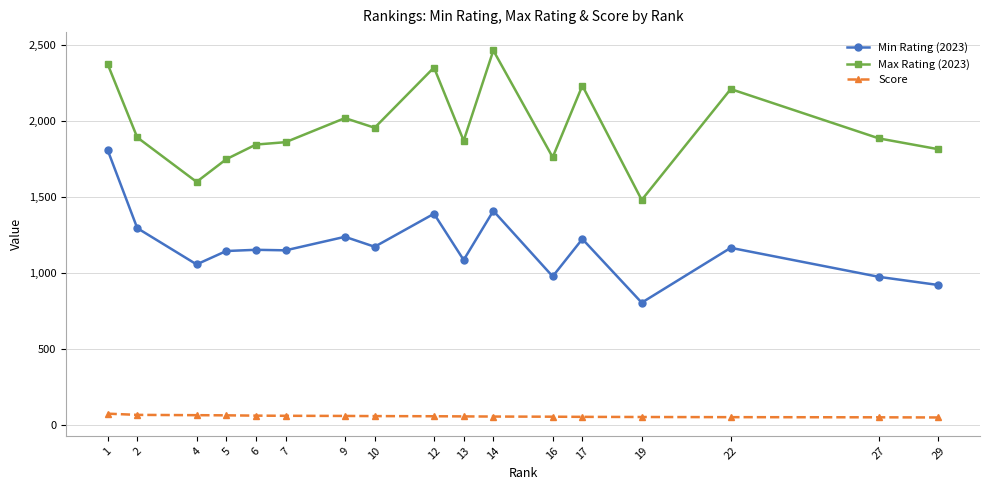

True or false: Max Rating (2023) and Min Rating (2023) cross at least once.

False